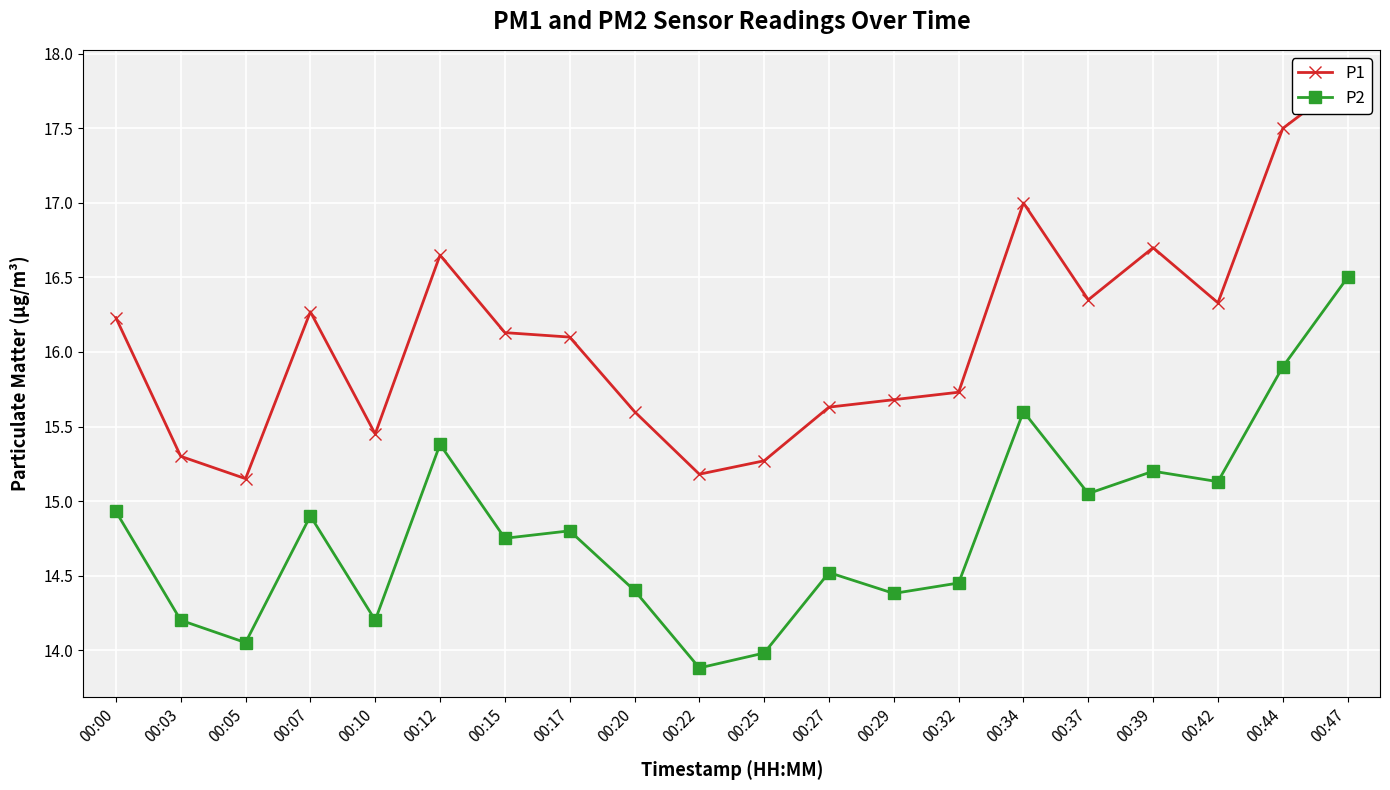

What is the average value of the P2 series?

14.8